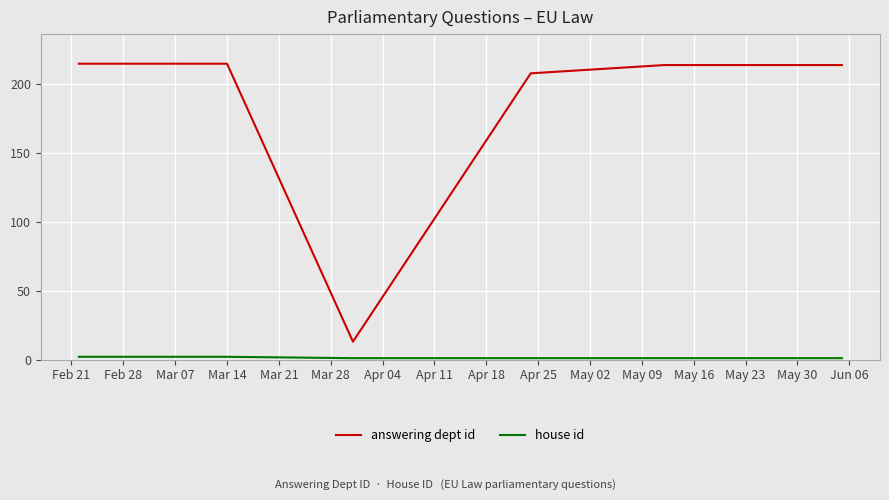

Which category has the lowest value across all series?

Mar 28